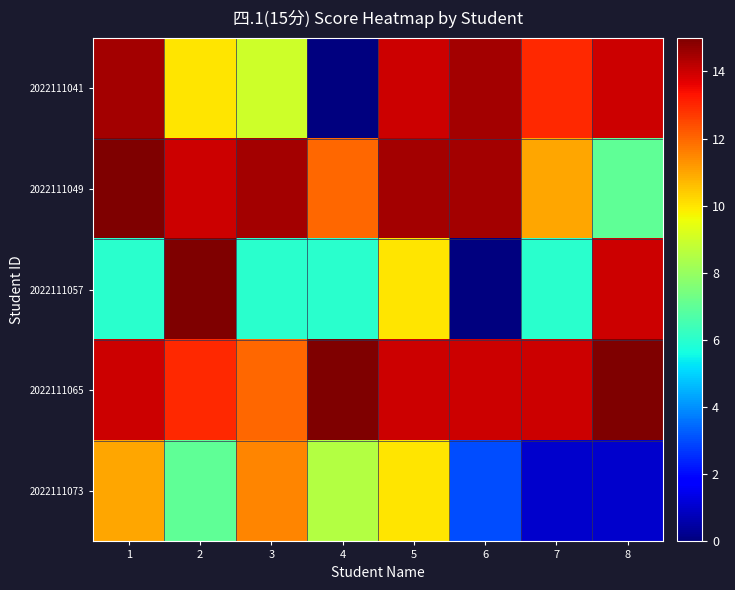

What is the total value across all series at 4?

41.5